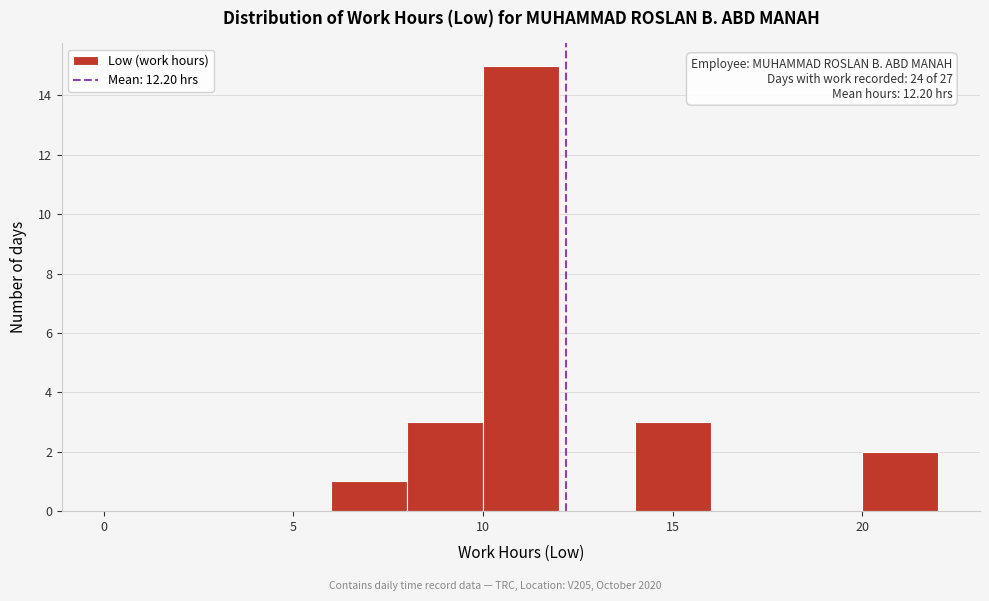

Which range on the x-axis has the tallest bar?

10 to 12